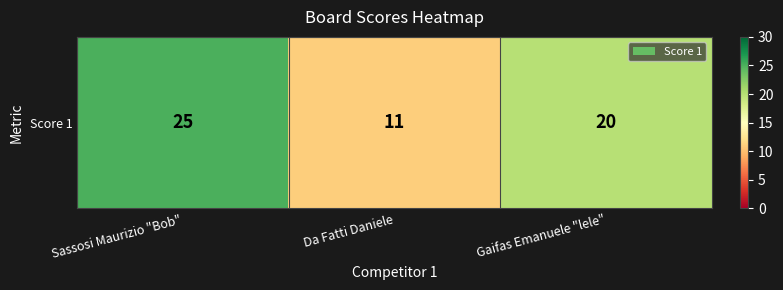

Reading right to left, what are all the values shown in this chart?

Gaifas Emanuele "lele"=20	Da Fatti Daniele=11	Sassosi Maurizio "Bob"=25